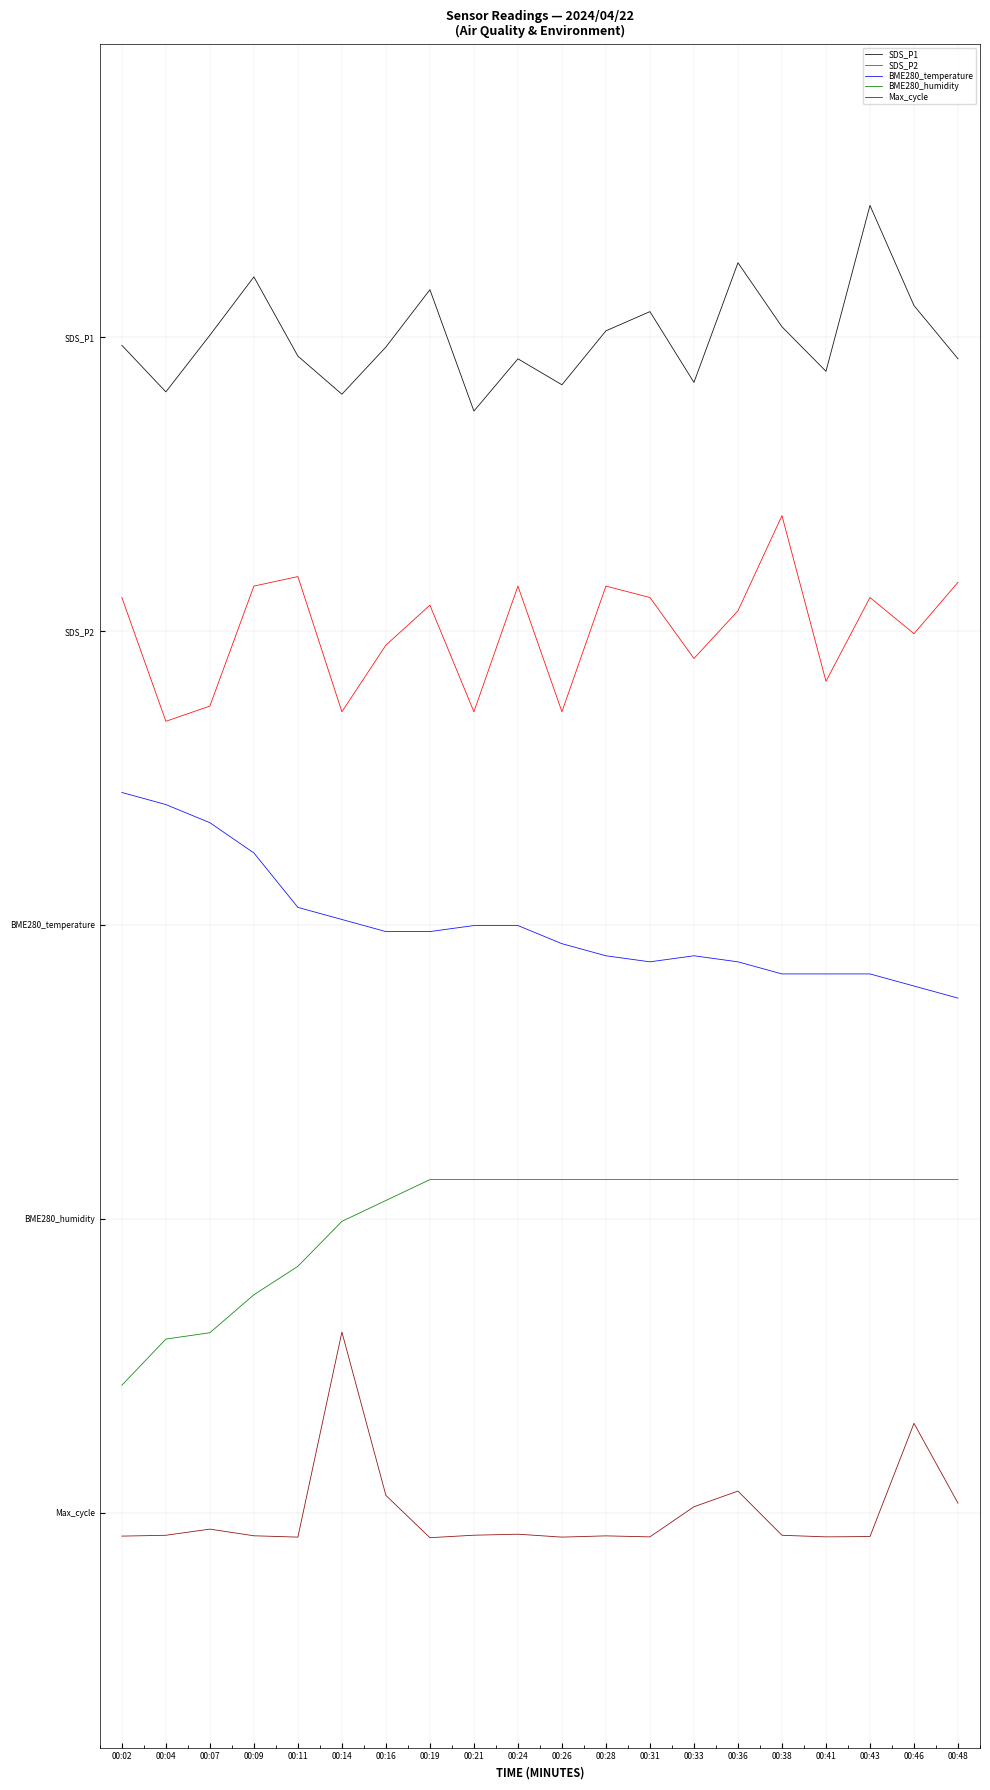

What is the difference between the second highest and minimum values in the SDS_P1 series?

0.5